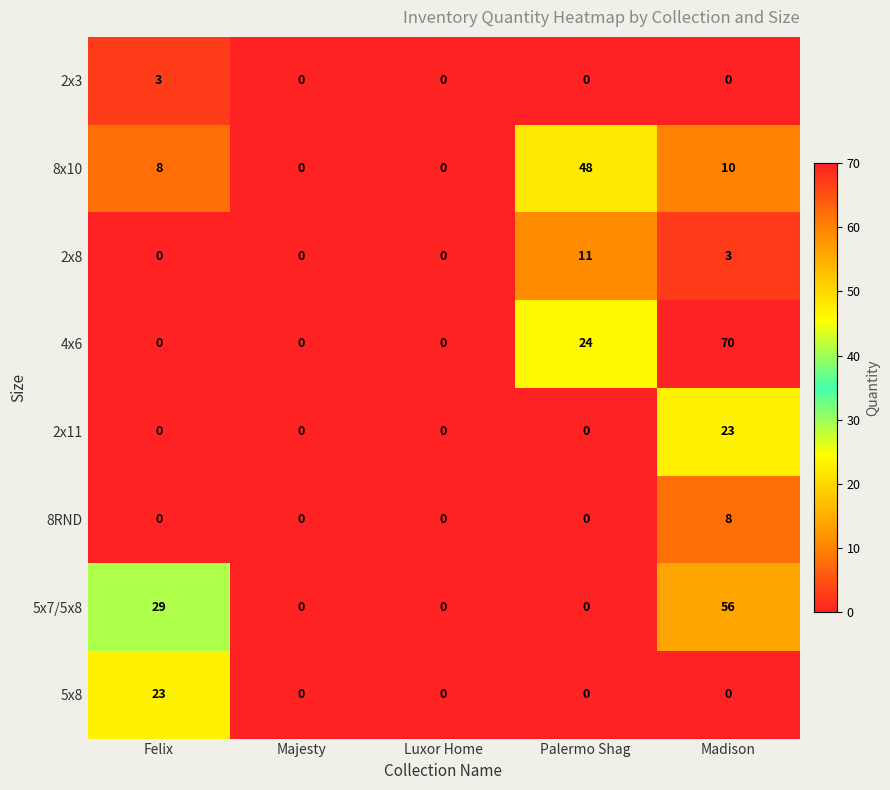

How many series are shown in this chart?

8